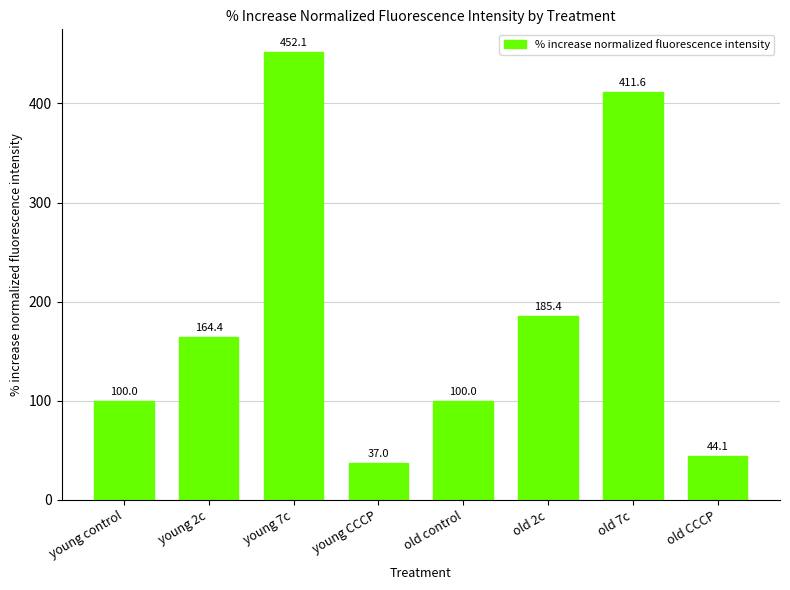

What is the maximum value shown in the chart?

452.1